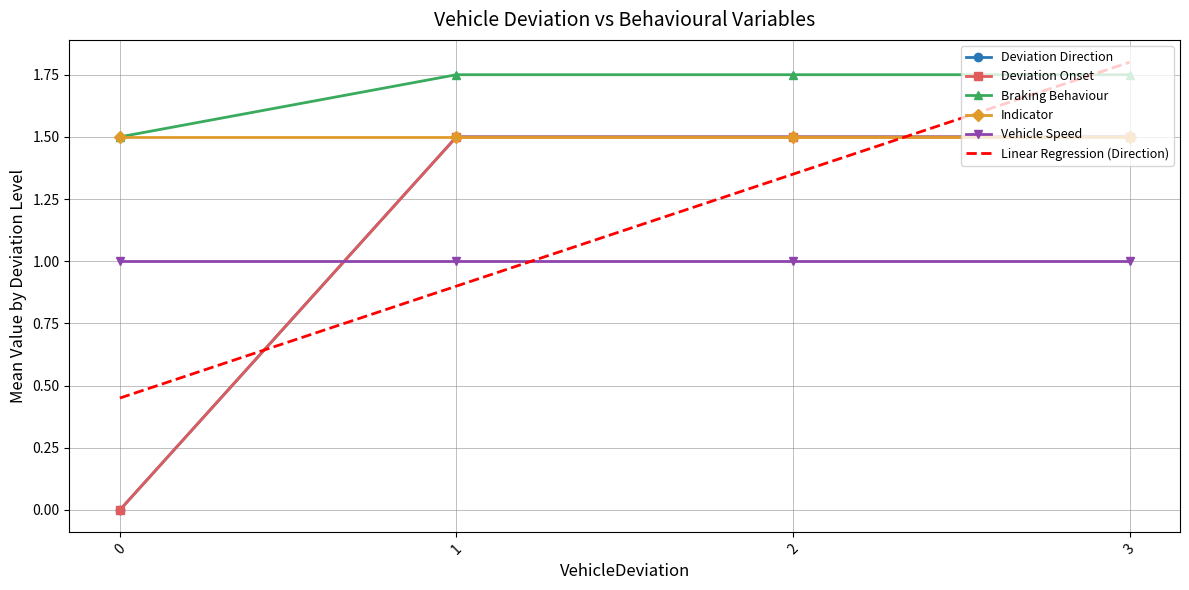

Reading left to right, what are all the values shown in this chart?

Deviation Direction: 0=0.0	1=1.5	2=1.5	3=1.5
Deviation Onset: 0=0.0	1=1.5	2=1.5	3=1.5
Braking Behaviour: 0=1.5	1=1.8	2=1.8	3=1.8
Indicator: 0=1.5	1=1.5	2=1.5	3=1.5
Vehicle Speed: 0=1.0	1=1.0	2=1.0	3=1.0
Linear Regression (Direction): 0=0.5	1=0.9	2=1.4	3=1.8